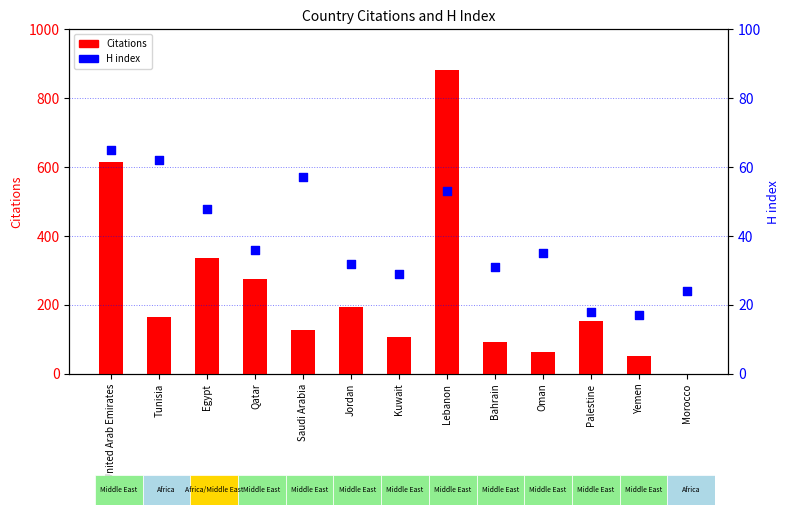

Which series reaches the minimum Y coordinate?

Citations